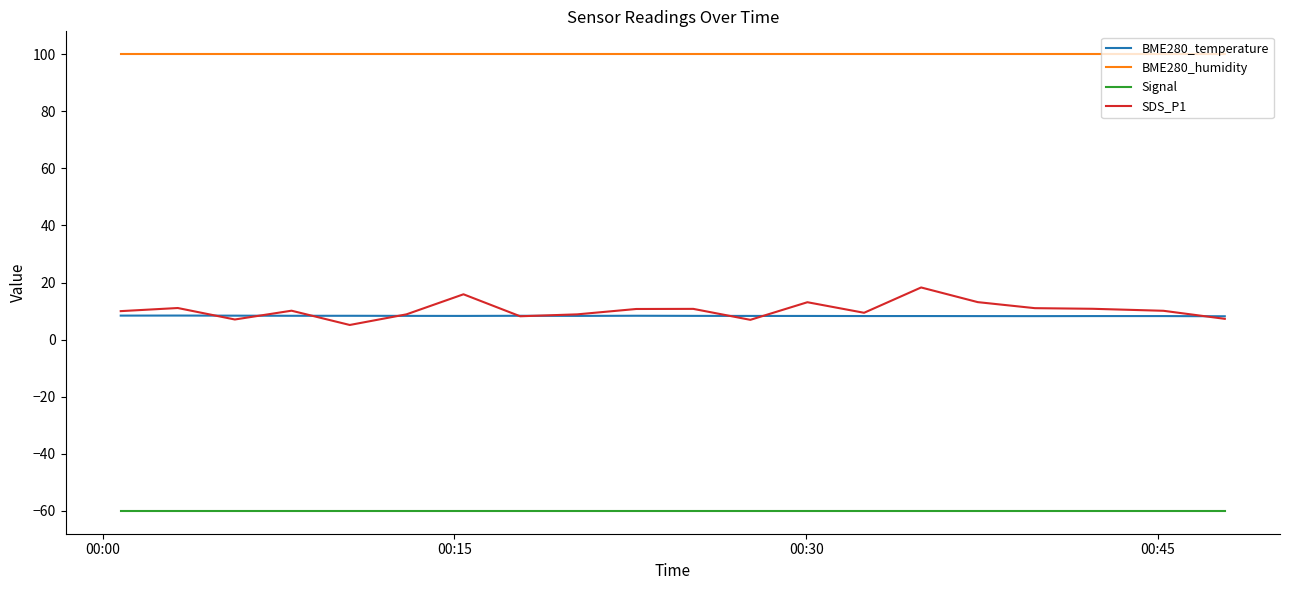

At how many categories does at least one series exceed 96?

20